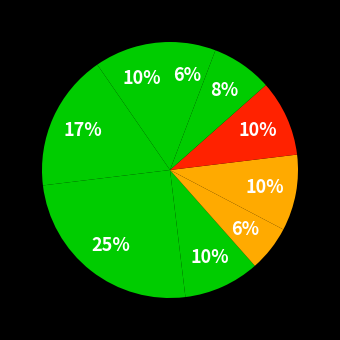

To the nearest percent, what is the difference between the largest and smallest slice percentages?

19%